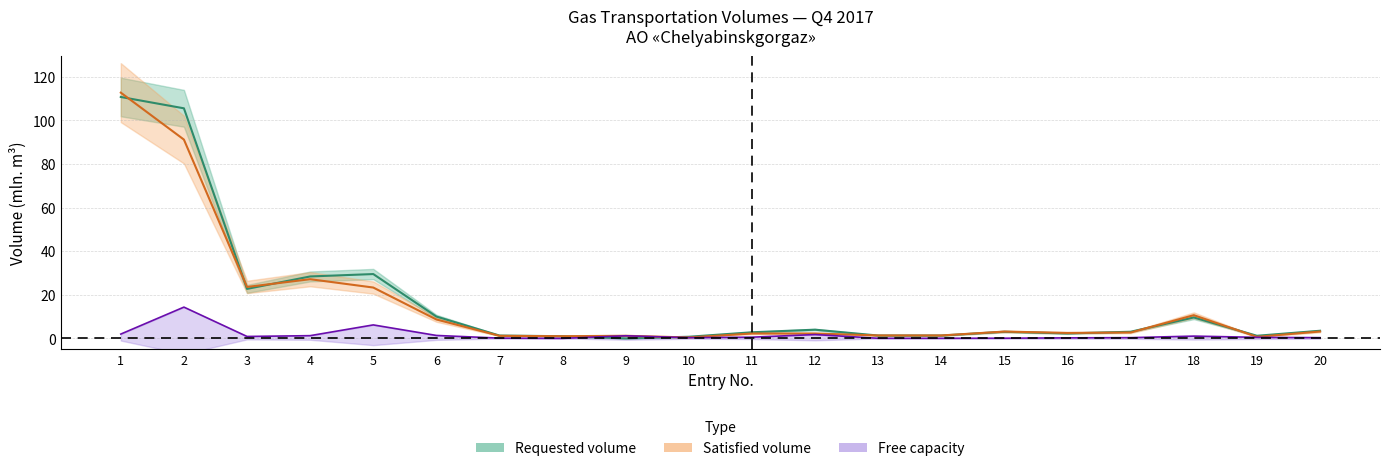

List the labels in order of Requested (col_7) value, largest first.

1, 2, 5, 4, 3, 6, 18, 12, 20, 17, 15, 11, 16, 7, 13, 14, 19, 8, 10, 9